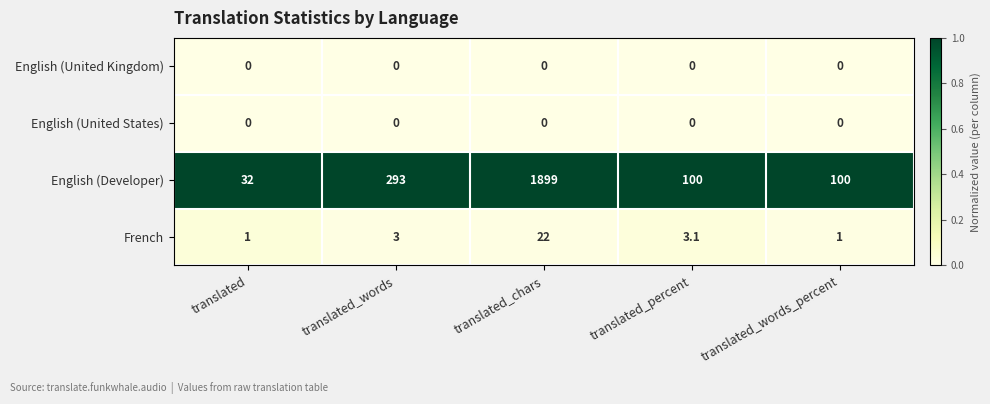

What is the maximum value shown in the chart?

1899.0